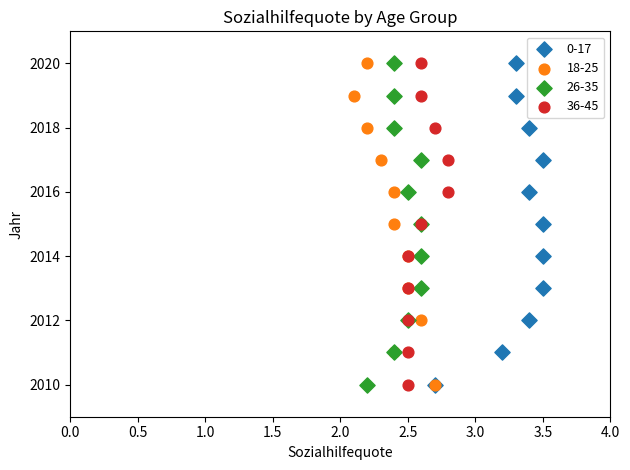

What are all the series names shown in the legend?

0-17, 18-25, 26-35, 36-45